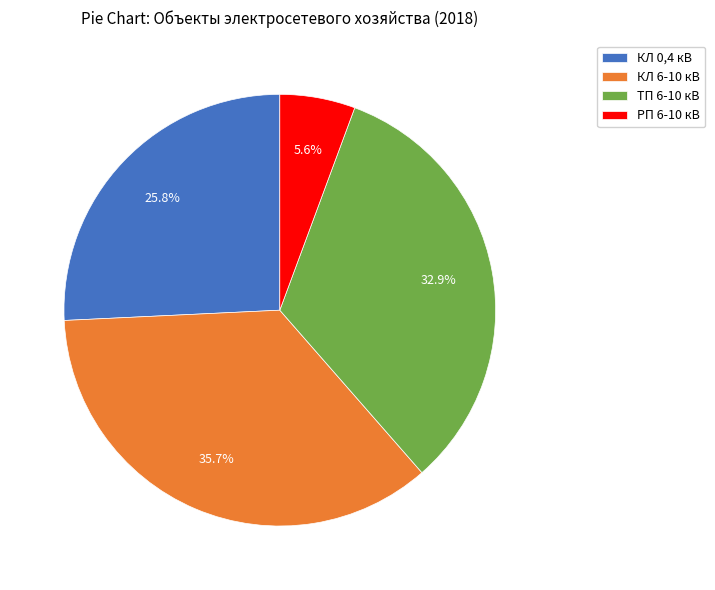

Rank the categories by value from highest to lowest.

КЛ 6-10 кВ, ТП 6-10 кВ, КЛ 0,4 кВ, РП 6-10 кВ